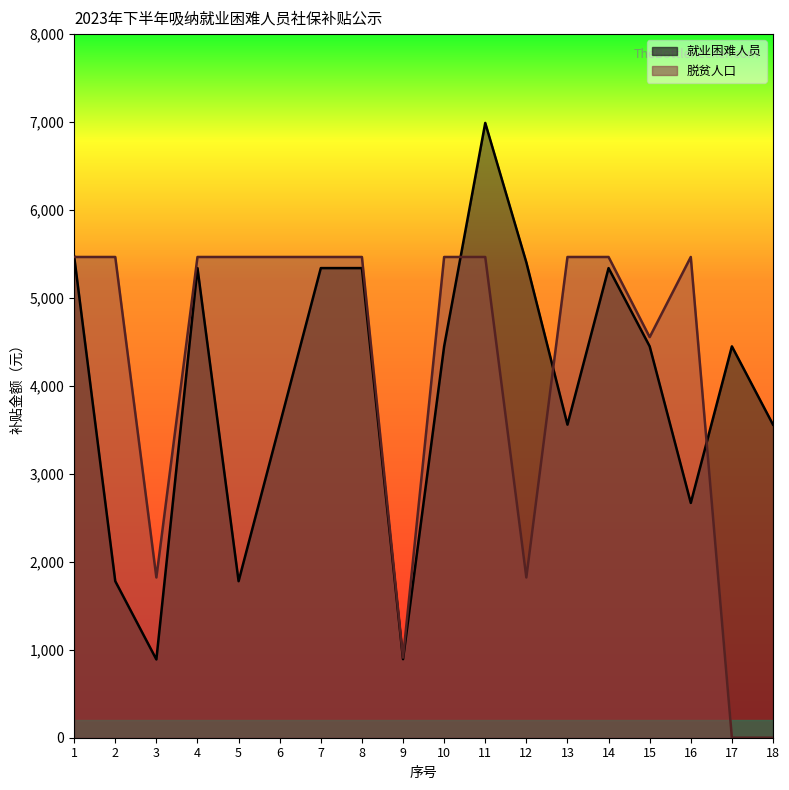

What is the value of the 脱贫人口 point at the 3rd from the left?

1822.0